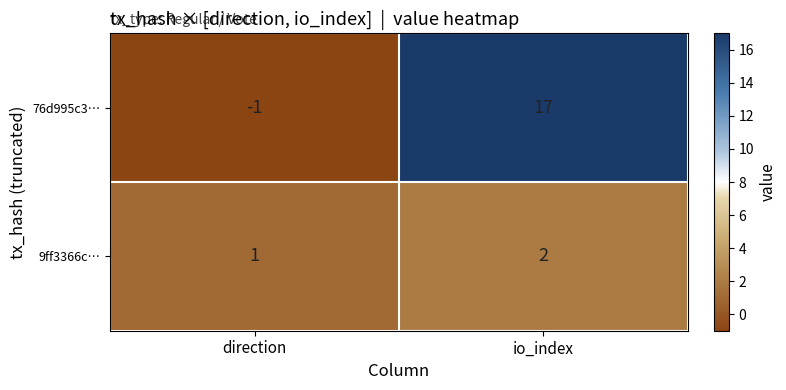

What is the average value of the 76d995c3… series?

8